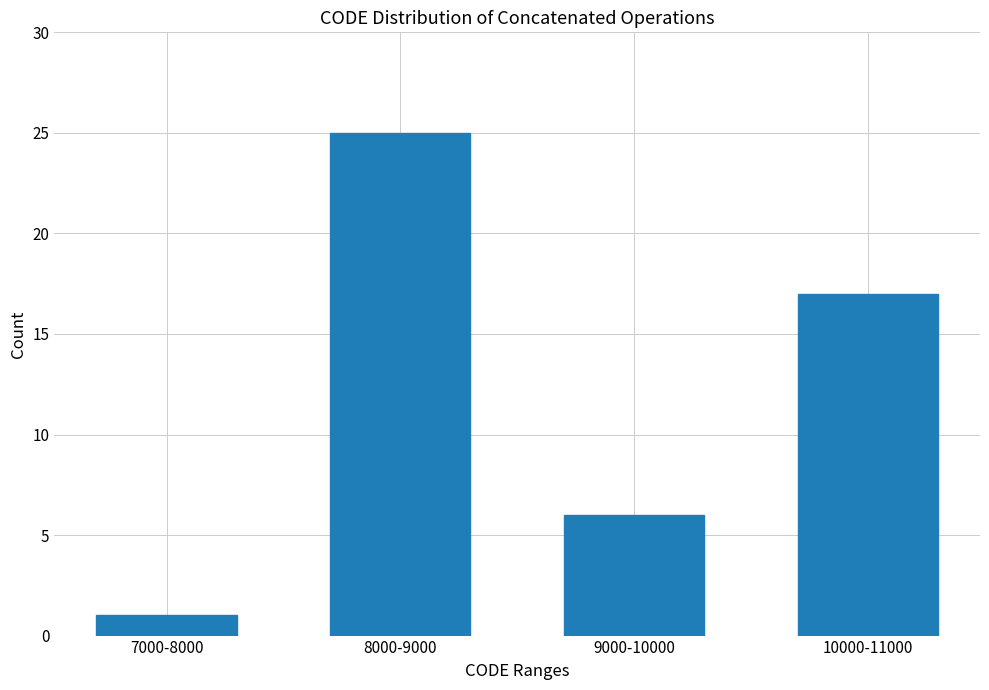

Reading left to right, list all the values displayed in this chart.

1	25	6	17